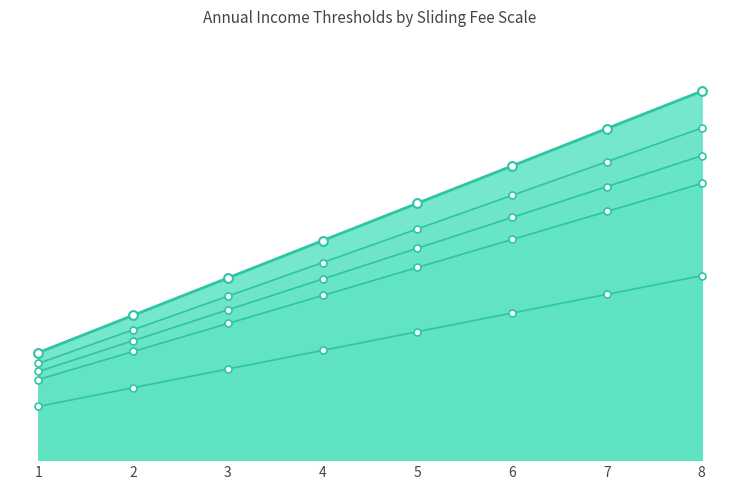

At how many categories does at least one series exceed 29442?

7